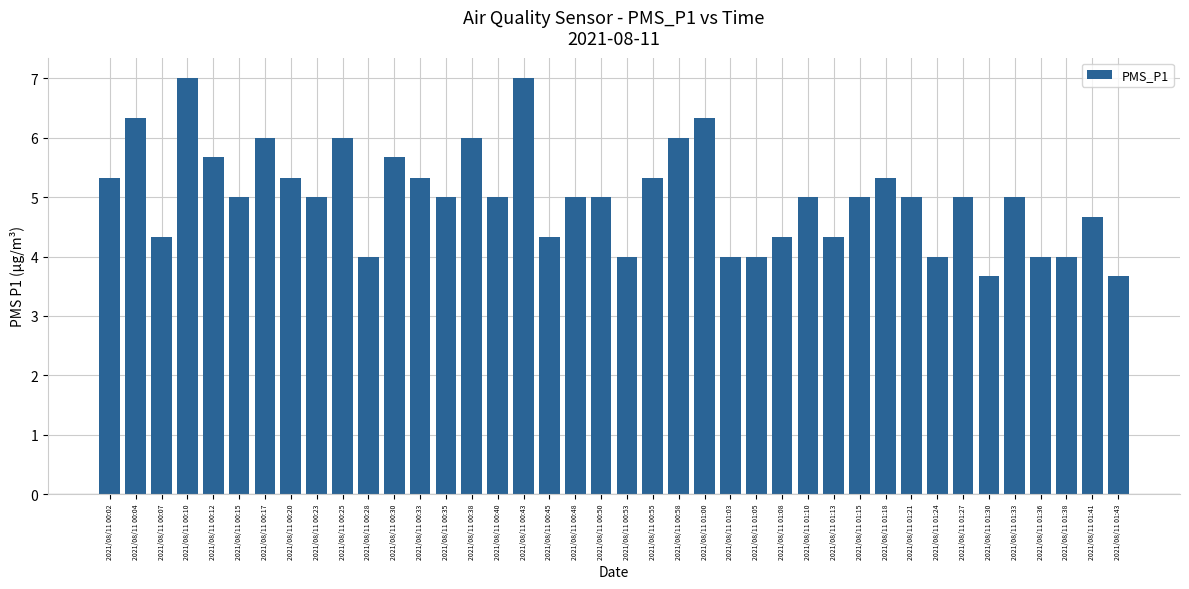

Are the bars grouped side by side (vs. stacked)?

No